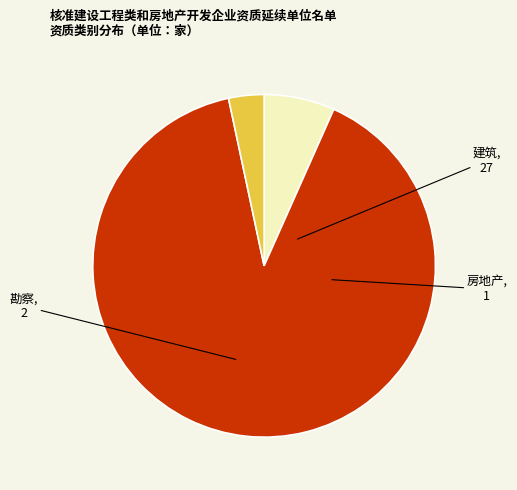

How many slices are in this pie chart?

3